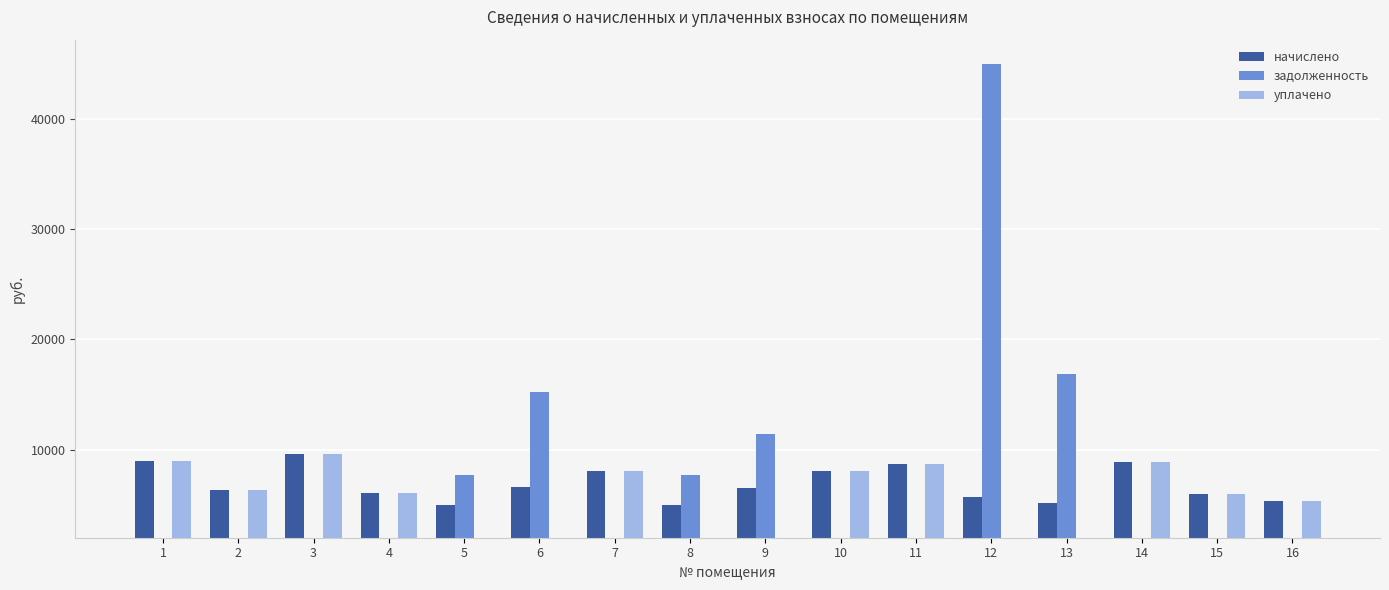

At which category is the sum across all series the highest?

12